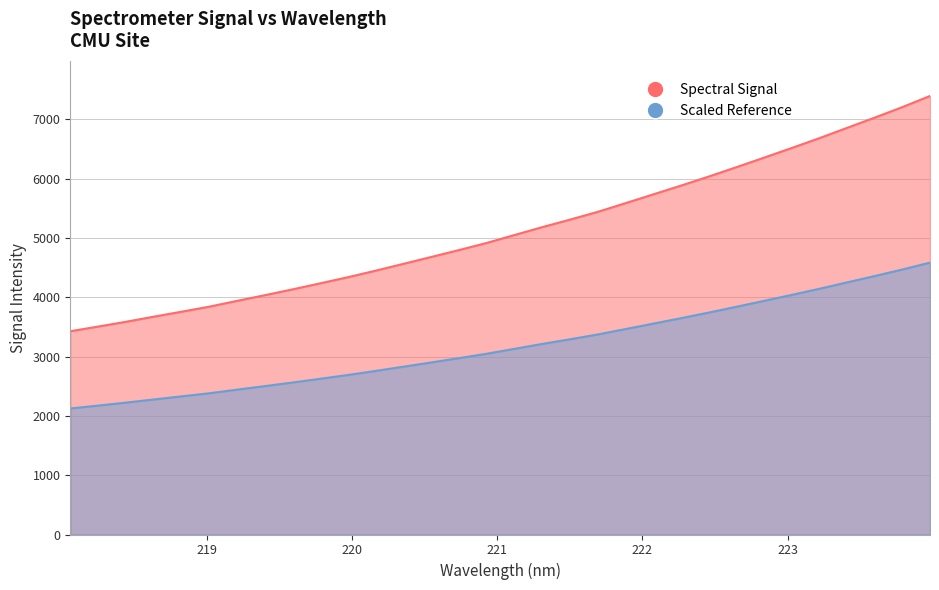

What is the average value?

3182.7